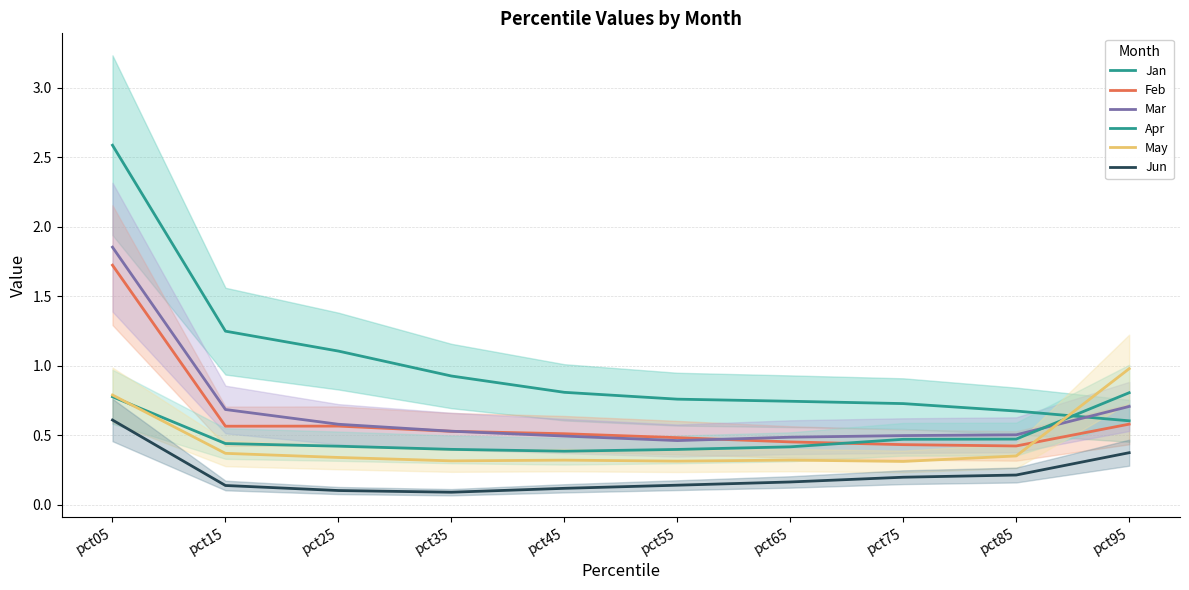

Is the value of Apr at pct25 greater than the value of Feb at pct25?

No